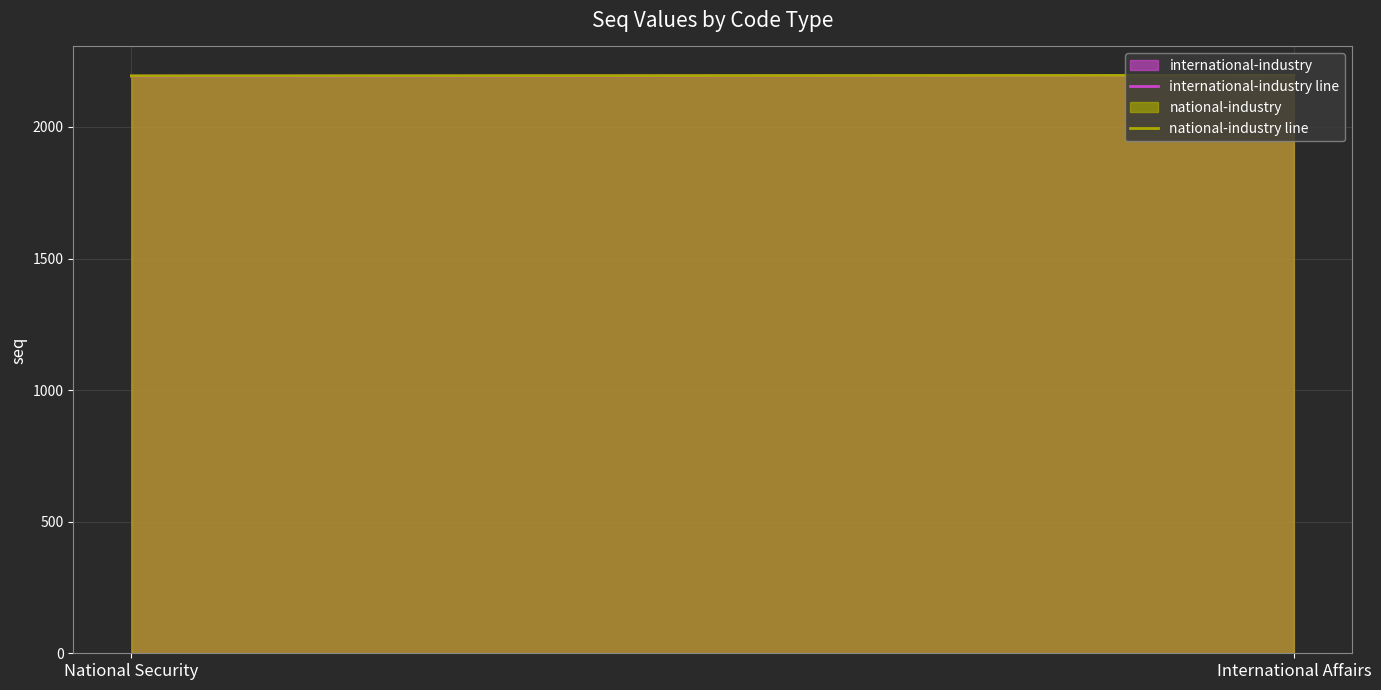

Rank the series by their maximum value, from lowest to highest.

international-industry line, national-industry line